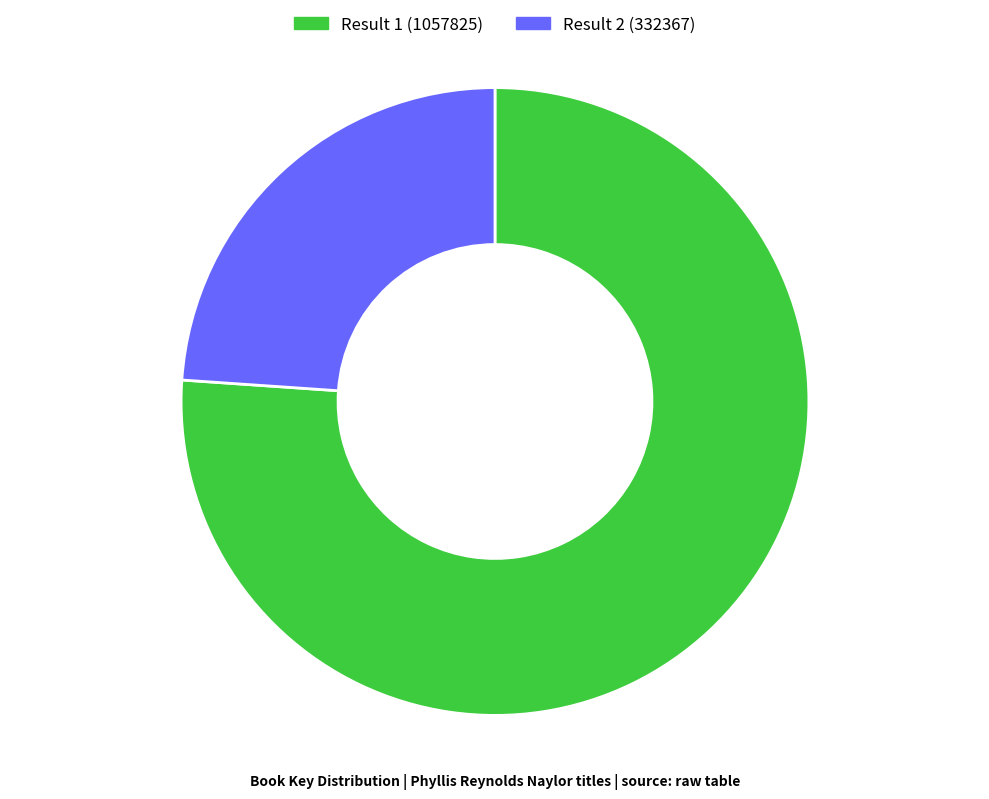

True or false: Result 1 (1057825) accounts for 70% of the total.

False